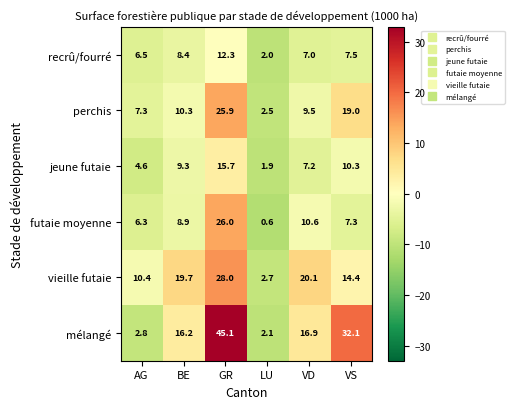

How many data points in futaie moyenne are less than 8?

3